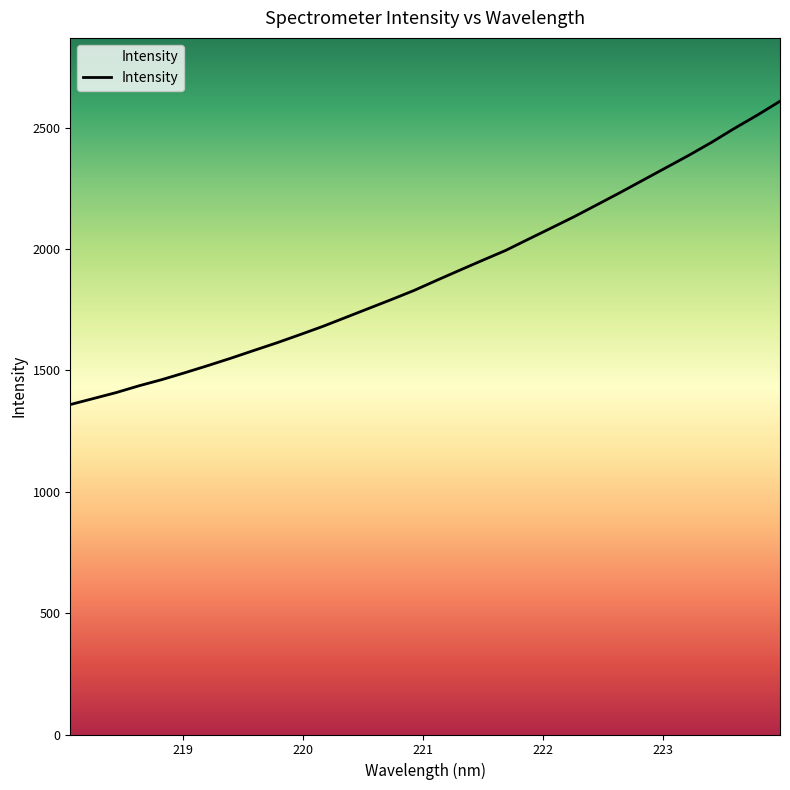

What is the difference between the maximum and minimum values?

1249.6